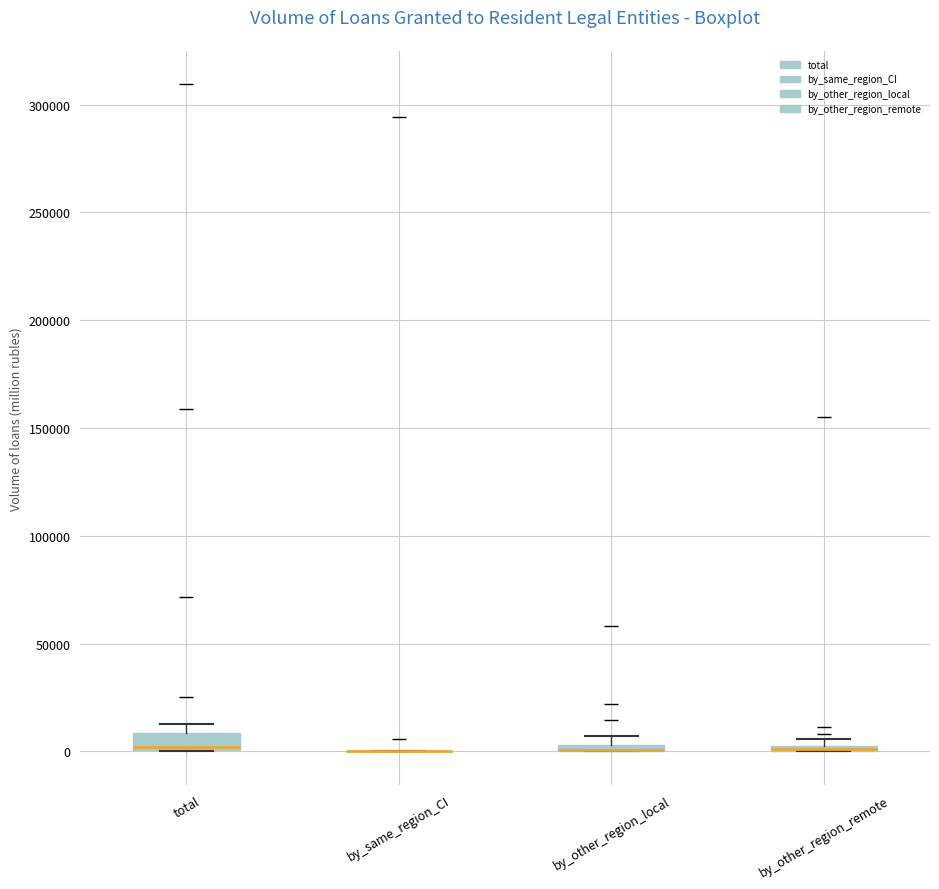

Where is the upper edge of the box for total on the y-axis? The values are not printed on the chart, so give them approximately, as read against the axis.

10000